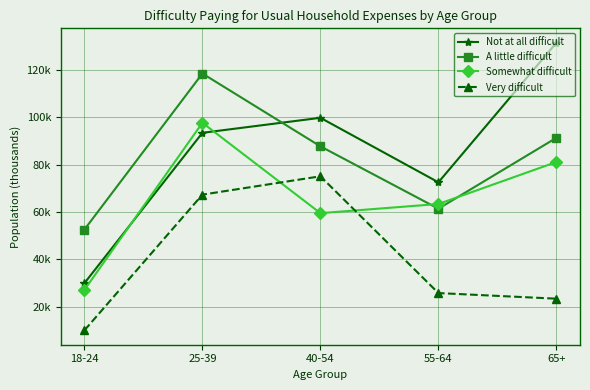

What is the label of the 1st point from the left?

18-24